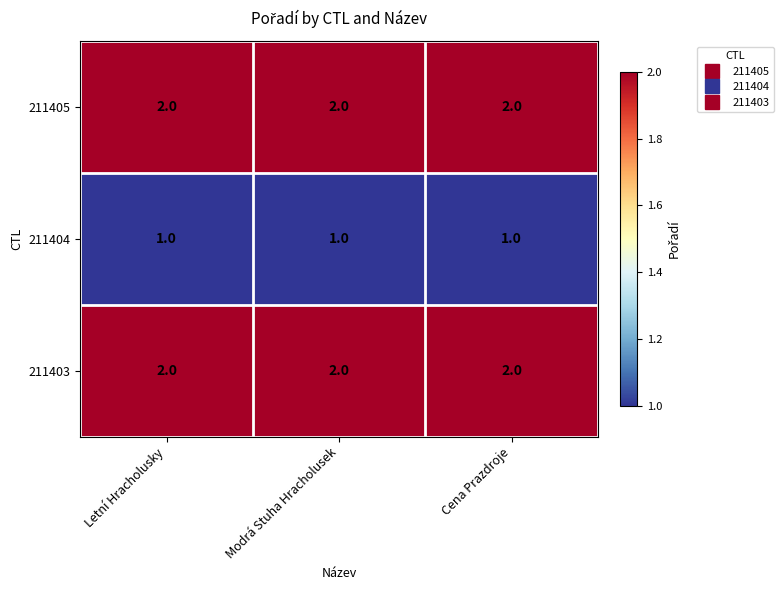

At how many categories does at least one series exceed 1?

3